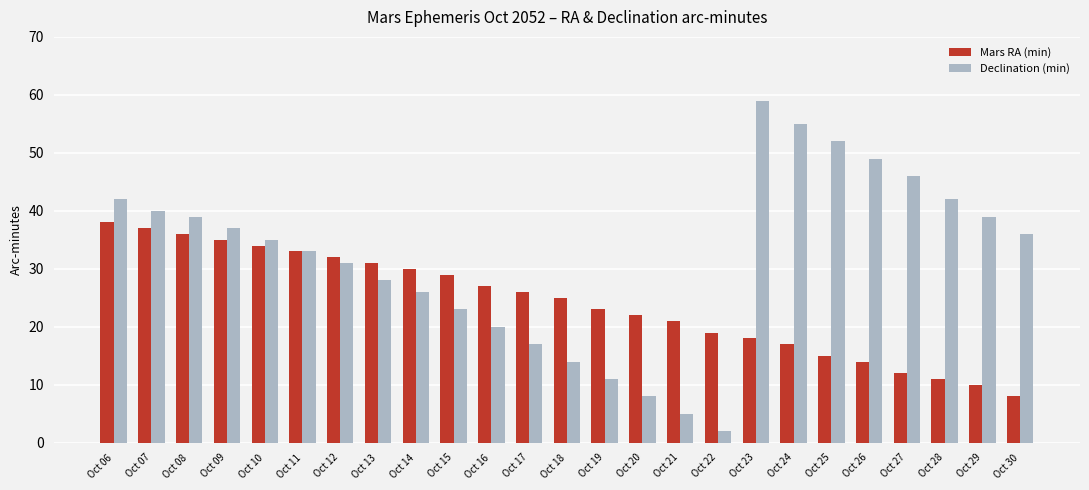

Rank the categories by Mars RA (min) value from lowest to highest.

Oct 30, Oct 29, Oct 28, Oct 27, Oct 26, Oct 25, Oct 24, Oct 23, Oct 22, Oct 21, Oct 20, Oct 19, Oct 18, Oct 17, Oct 16, Oct 15, Oct 14, Oct 13, Oct 12, Oct 11, Oct 10, Oct 09, Oct 08, Oct 07, Oct 06